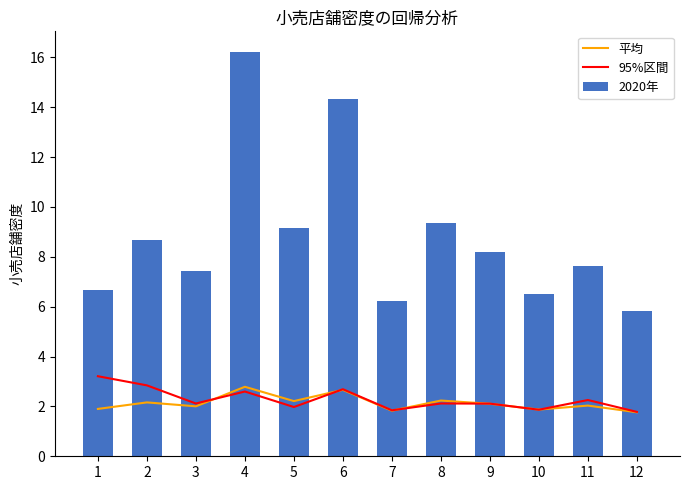

What is the difference between the second highest and minimum values in the 95%区間 series?

1.1